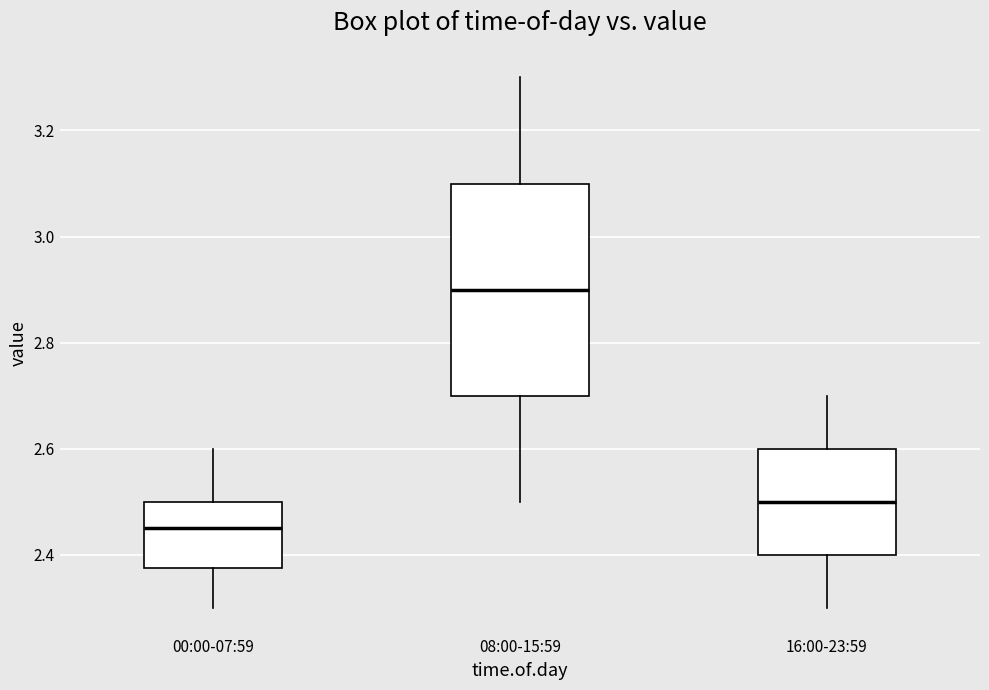

Where does the upper whisker of the box for 16:00-23:59 end on the y-axis? The values are not printed on the chart, so give them approximately, as read against the axis.

2.70